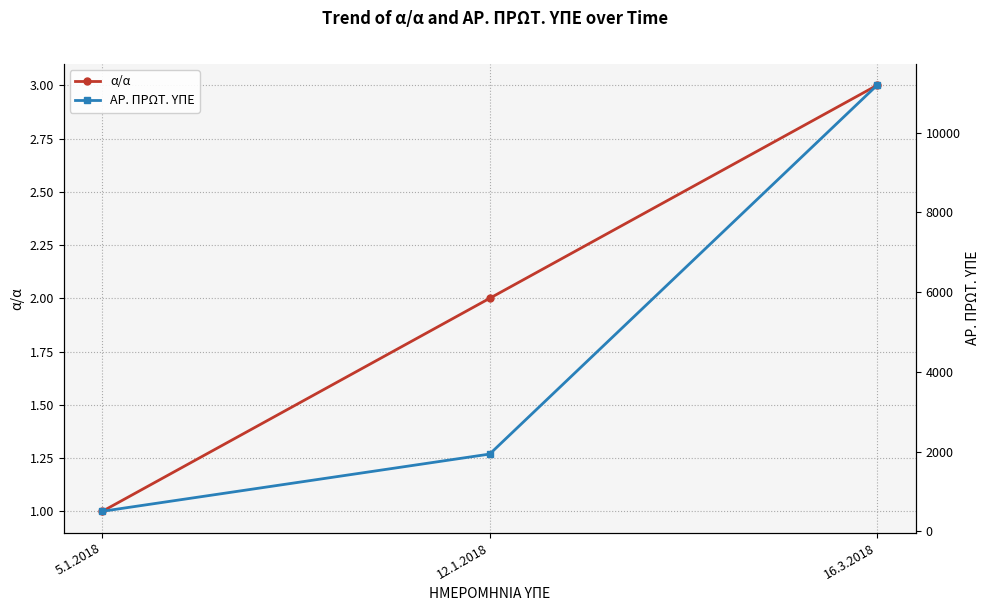

True or false: ΑΡ. ΠΡΩΤ. ΥΠΕ has a value of 19518 at 16.3.2018.

False